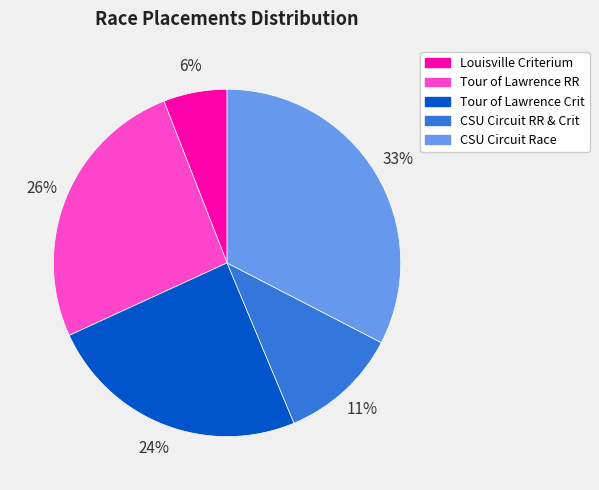

Is there a majority slice in this chart?

No